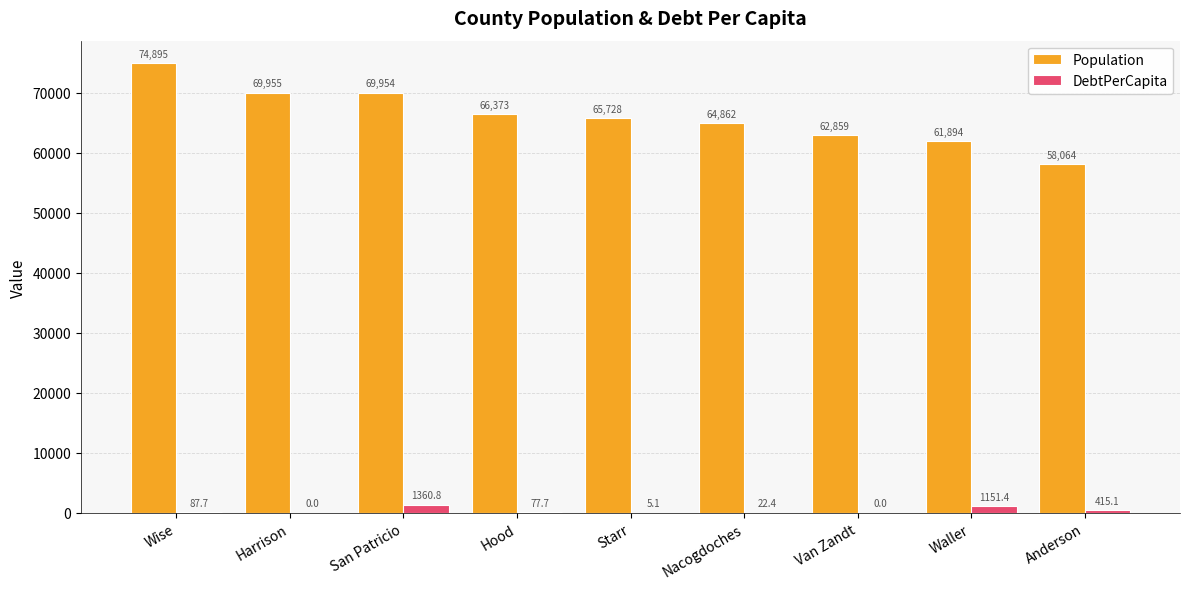

How many data points in DebtPerCapita are above 77?

5